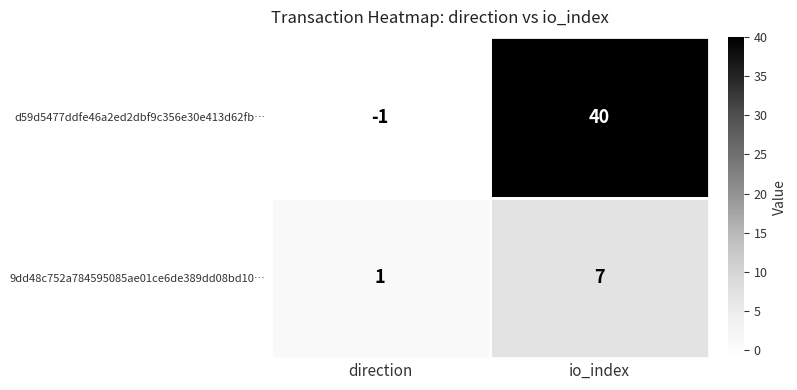

Rank the categories by 9dd48c752a784595085ae01ce6de389dd08bd10… value from highest to lowest.

io_index, direction